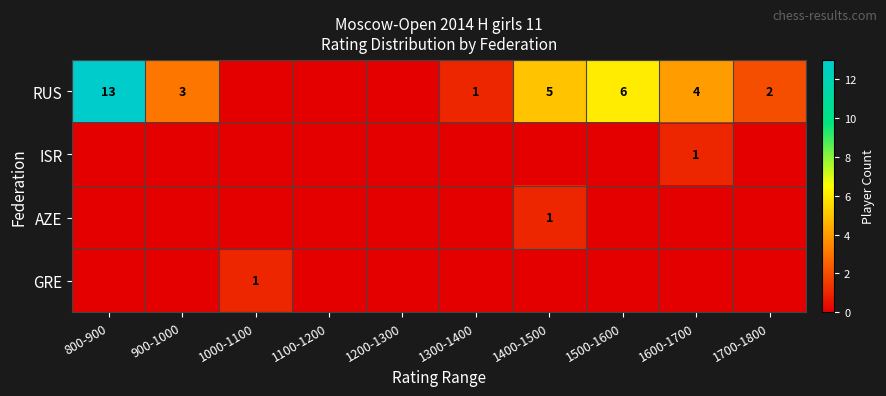

The RUS series shows 8 at 800-900. True or false?

False